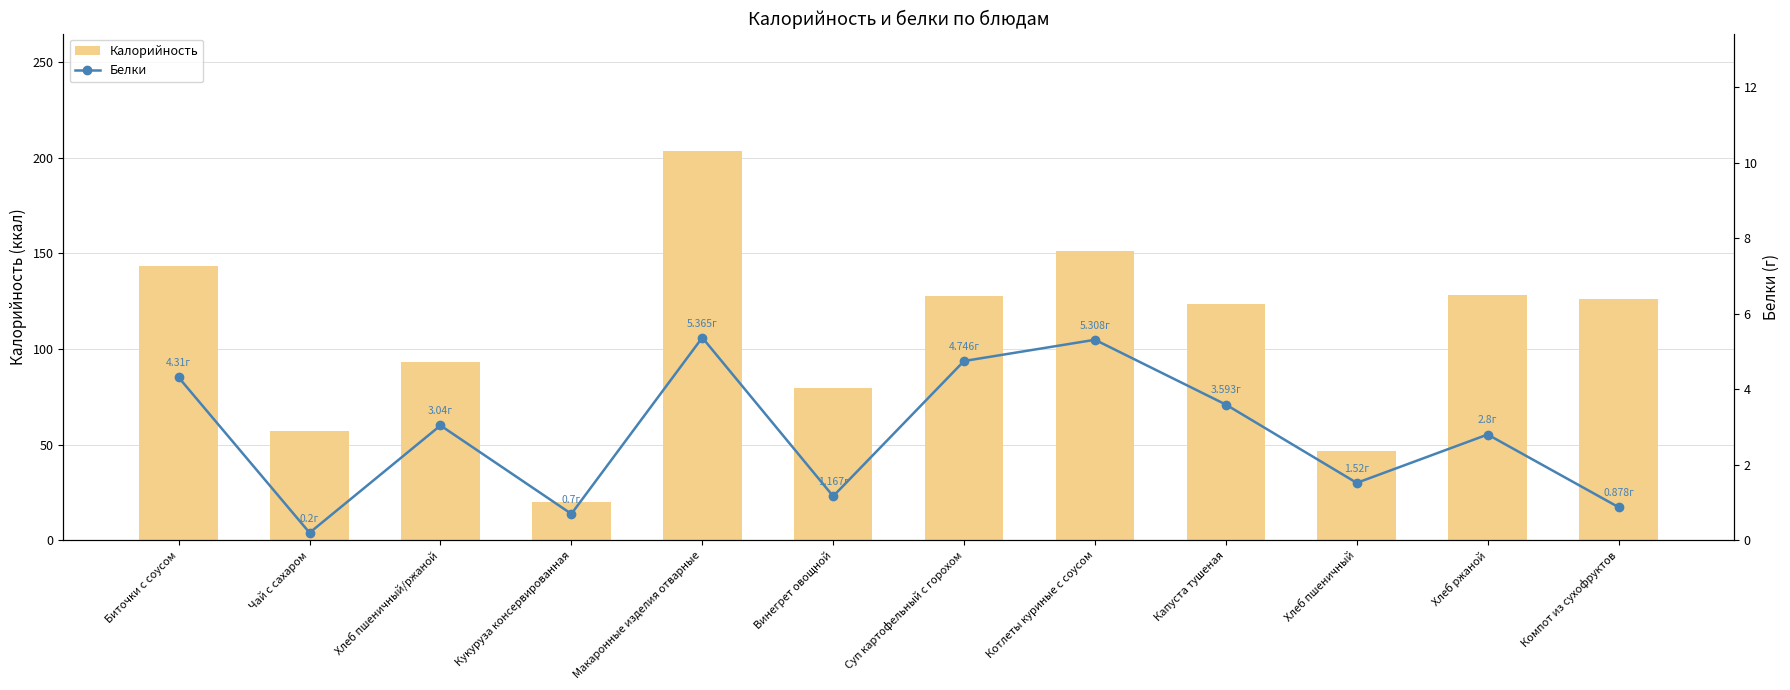

Does the chart contain stacked bars?

No